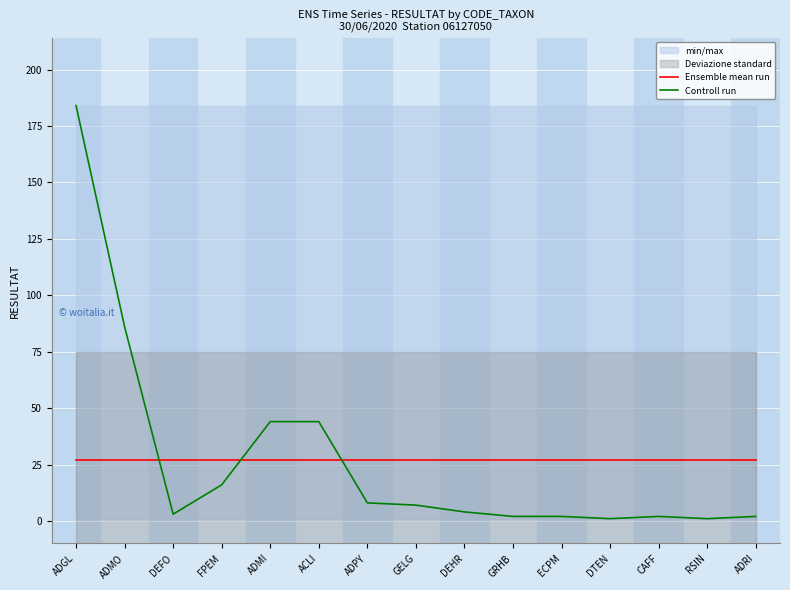

Reading left to right, extract all data points from this chart.

Ensemble mean run: ADGL=27.1	ADMO=27.1	DEFO=27.1	FPEM=27.1	ADMI=27.1	ACLI=27.1	ADPY=27.1	GELG=27.1	DEHR=27.1	GRHB=27.1	ECPM=27.1	DTEN=27.1	CAFF=27.1	RSIN=27.1	ADRI=27.1
Controll run: ADGL=184.0	ADMO=86.0	DEFO=3.0	FPEM=16.0	ADMI=44.0	ACLI=44.0	ADPY=8.0	GELG=7.0	DEHR=4.0	GRHB=2.0	ECPM=2.0	DTEN=1.0	CAFF=2.0	RSIN=1.0	ADRI=2.0